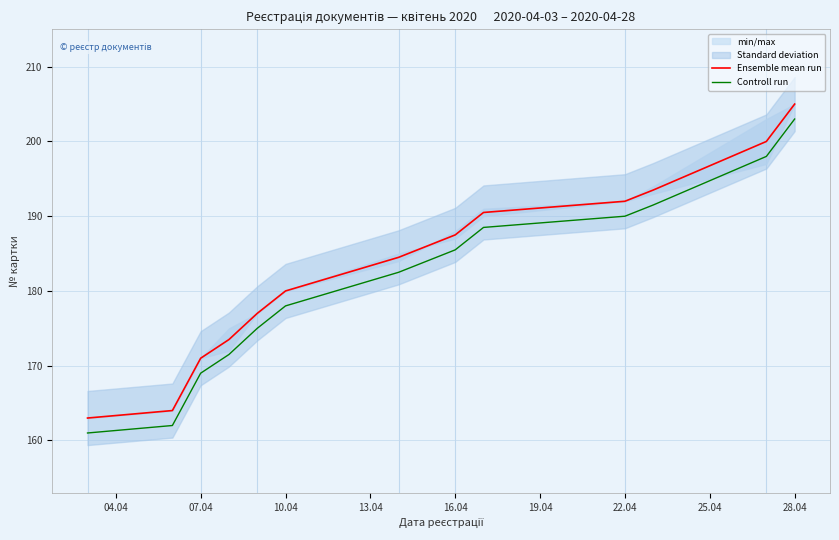

How many lines are shown in the chart?

2